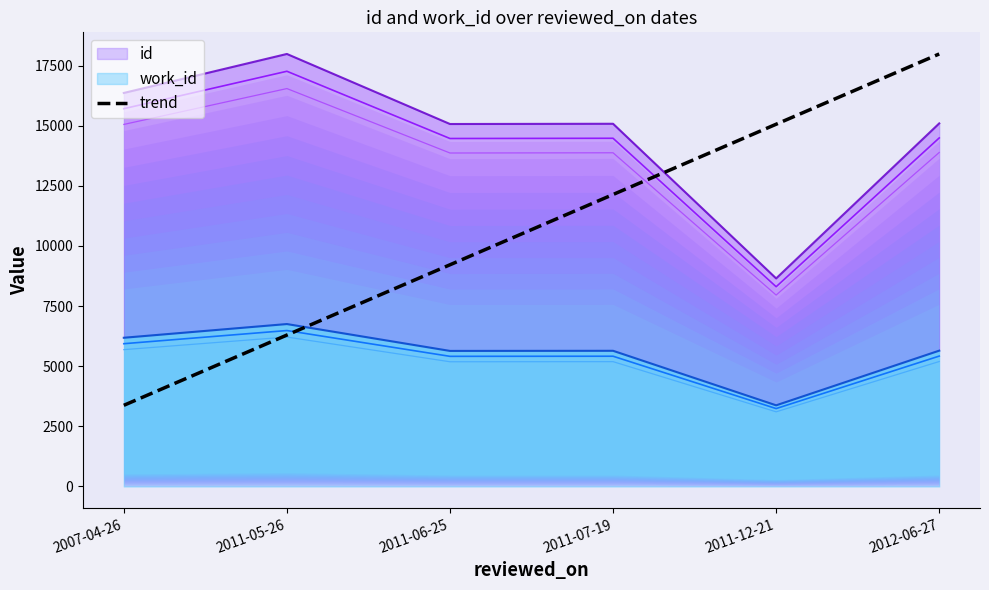

The chart shows a value of 15059.6 at 2011-12-21. True or false?

True